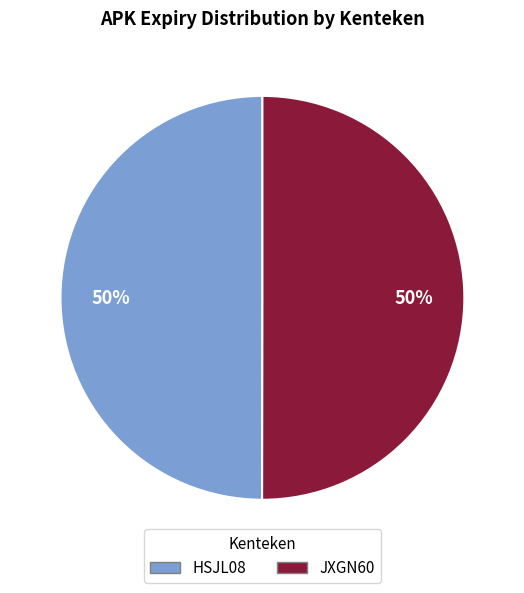

Is the sum of JXGN60 and HSJL08 greater than half?

Yes